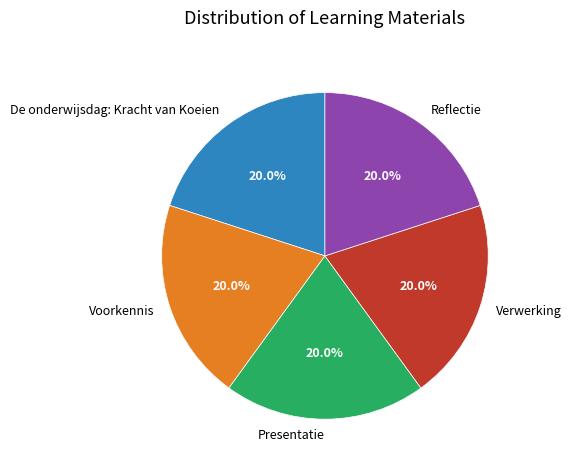

Does Verwerking account for over 50% of the chart?

No